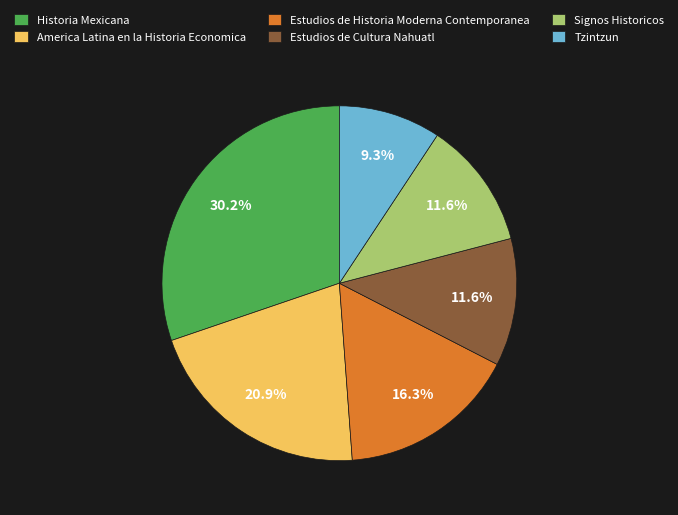

To the nearest percent, what is the average slice percentage?

17%